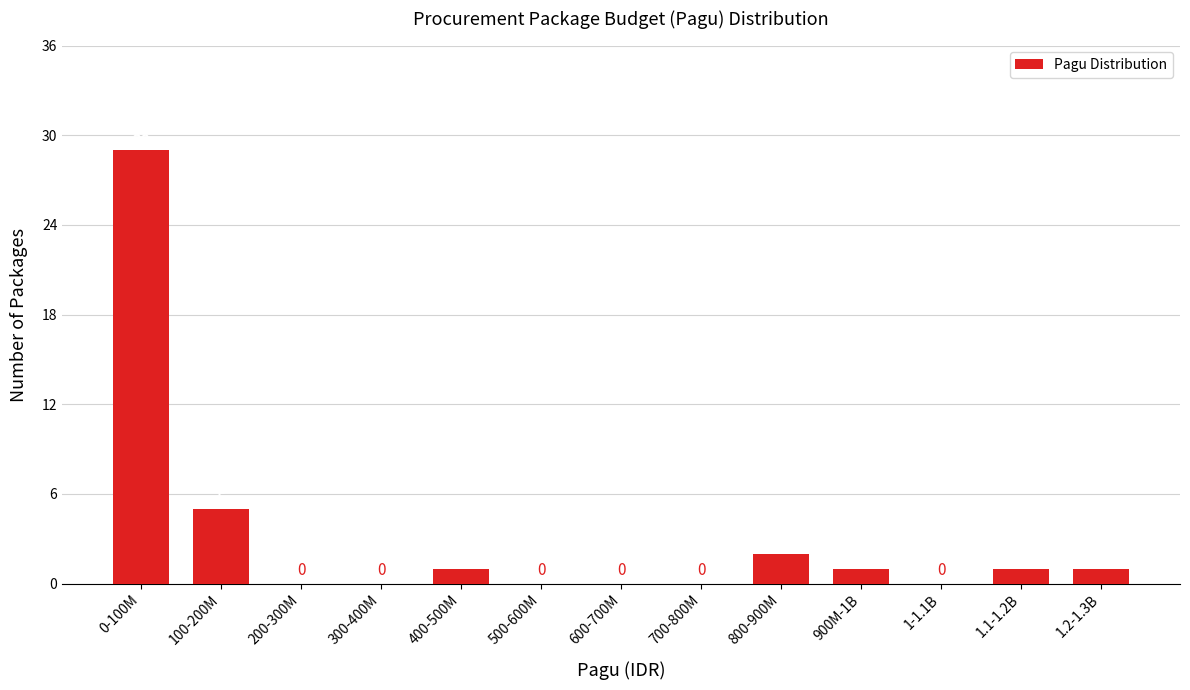

Reading left to right, transcribe all the data shown in this chart.

0-100M=29	100-200M=5	200-300M=0	300-400M=0	400-500M=1	500-600M=0	600-700M=0	700-800M=0	800-900M=2	900M-1B=1	1-1.1B=0	1.1-1.2B=1	1.2-1.3B=1